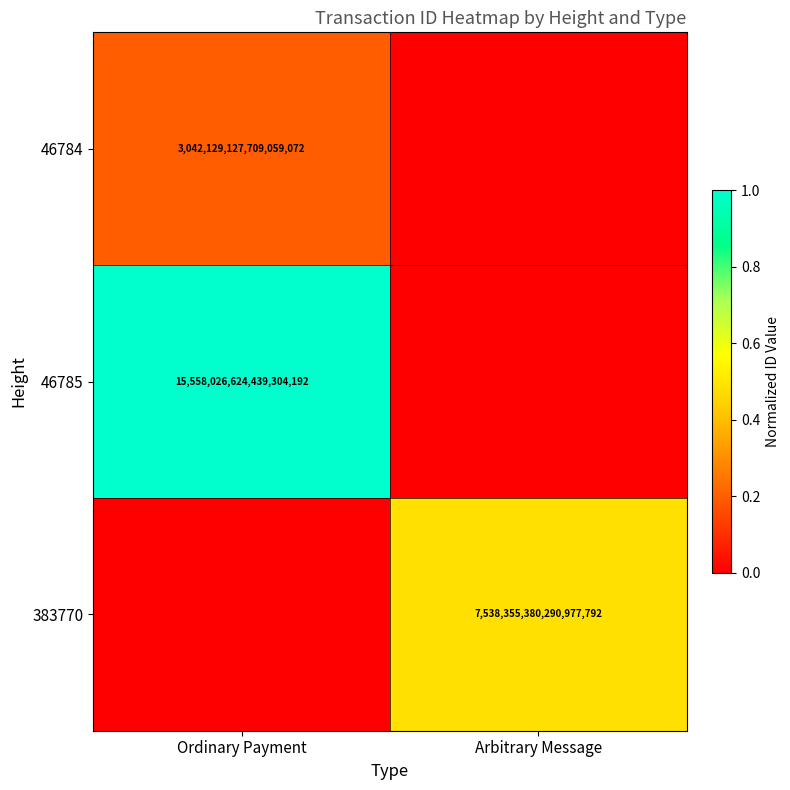

Is it true that 46785 equals 15558026624439304192 at Ordinary Payment?

True